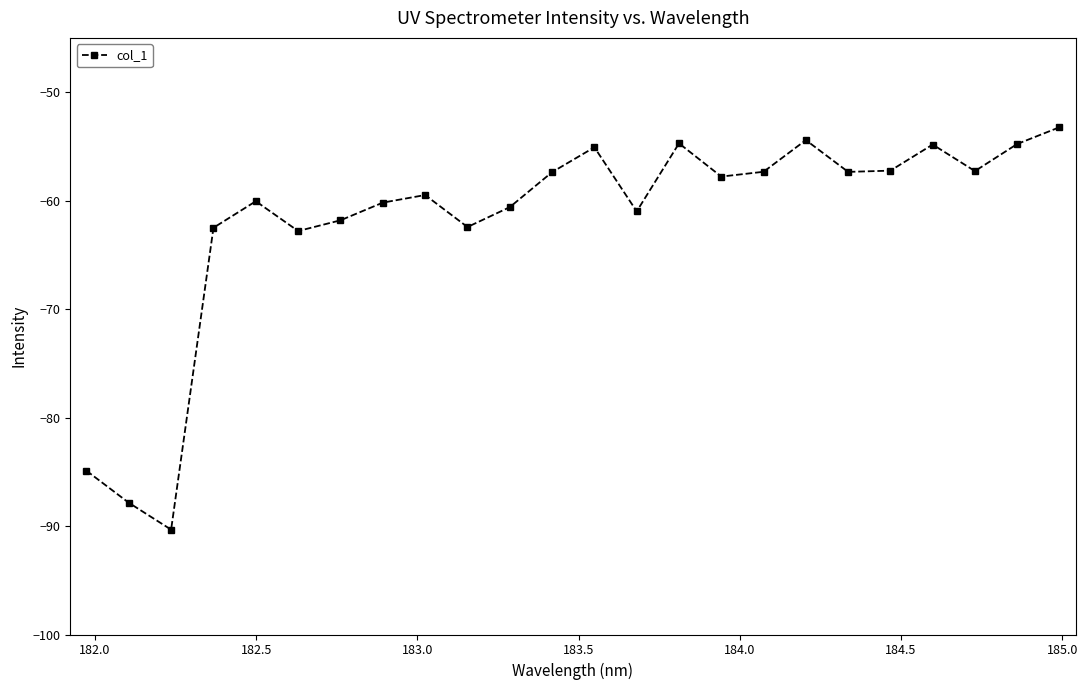

How many interior local valleys (lower than both neighbors) does the data have?

7